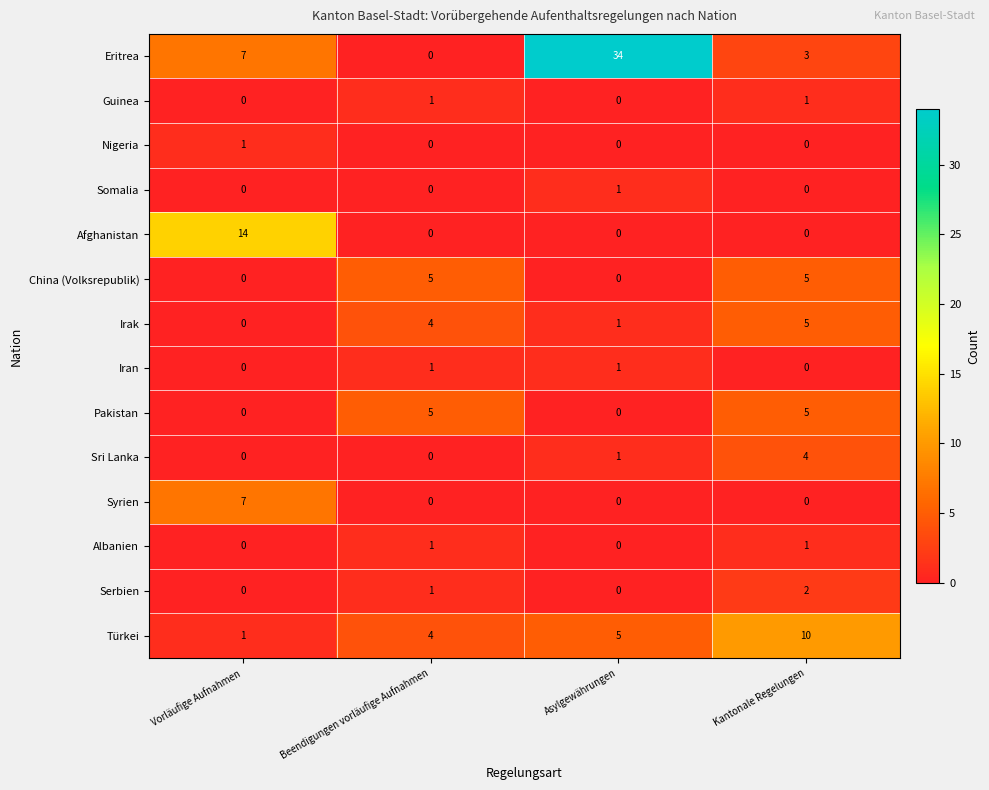

At which category does the chart reach its peak across all series?

Asylgewährungen